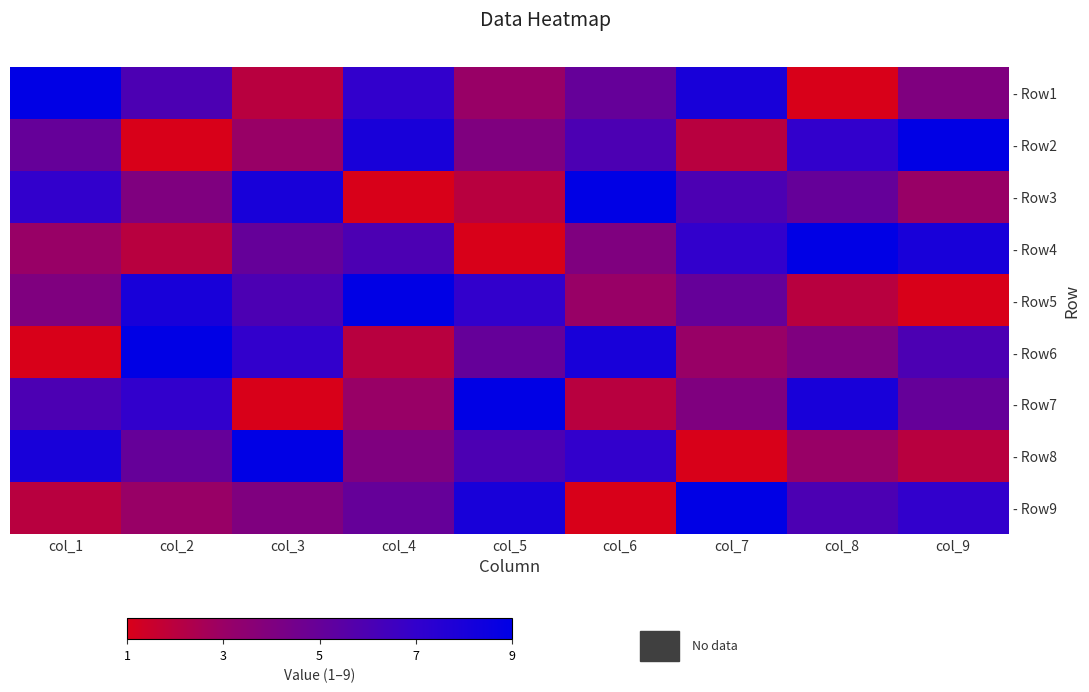

Reading left to right, what are all the values shown in this chart?

- Row1: col_1=9	col_2=6	col_3=2	col_4=7	col_5=3	col_6=5	col_7=8	col_8=1	col_9=4
- Row2: col_1=5	col_2=1	col_3=3	col_4=8	col_5=4	col_6=6	col_7=2	col_8=7	col_9=9
- Row3: col_1=7	col_2=4	col_3=8	col_4=1	col_5=2	col_6=9	col_7=6	col_8=5	col_9=3
- Row4: col_1=3	col_2=2	col_3=5	col_4=6	col_5=1	col_6=4	col_7=7	col_8=9	col_9=8
- Row5: col_1=4	col_2=8	col_3=6	col_4=9	col_5=7	col_6=3	col_7=5	col_8=2	col_9=1
- Row6: col_1=1	col_2=9	col_3=7	col_4=2	col_5=5	col_6=8	col_7=3	col_8=4	col_9=6
- Row7: col_1=6	col_2=7	col_3=1	col_4=3	col_5=9	col_6=2	col_7=4	col_8=8	col_9=5
- Row8: col_1=8	col_2=5	col_3=9	col_4=4	col_5=6	col_6=7	col_7=1	col_8=3	col_9=2
- Row9: col_1=2	col_2=3	col_3=4	col_4=5	col_5=8	col_6=1	col_7=9	col_8=6	col_9=7